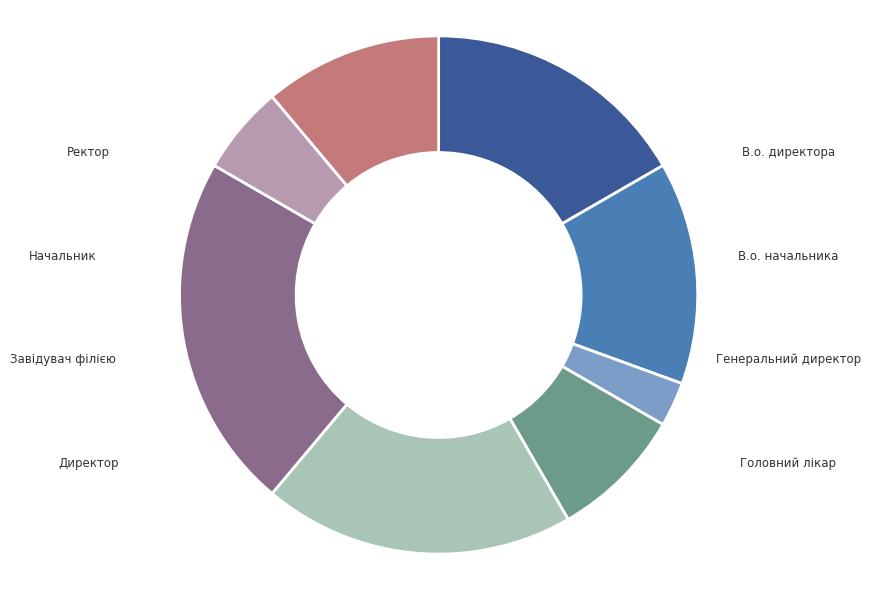

Do Генеральний директор and Головний лікар together represent more than half of the pie?

No